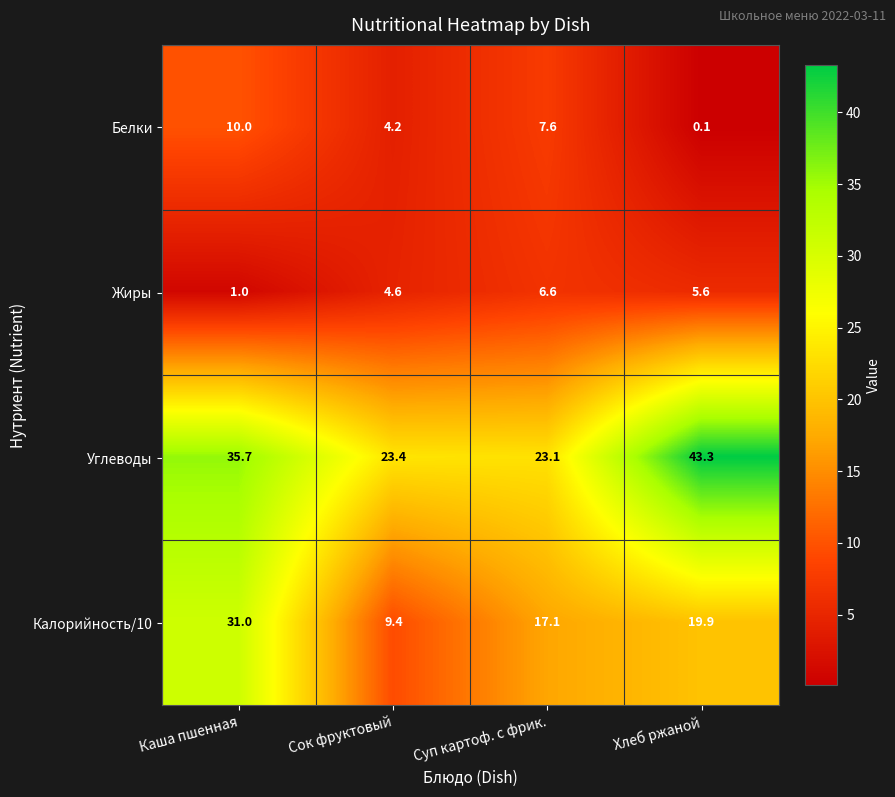

At which label does Белки first exceed 7?

Каша пшенная